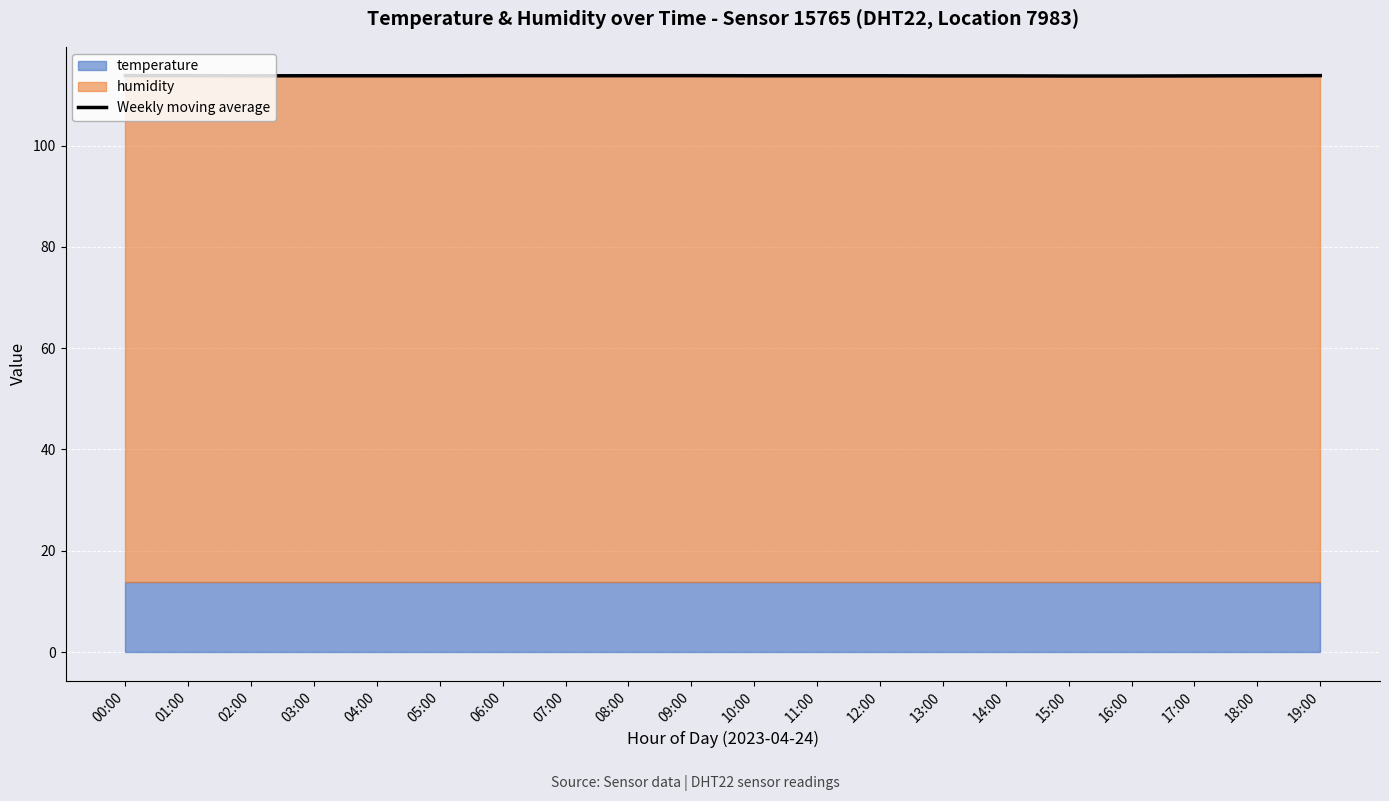

What is the label of the 16th point from the left?

15:00